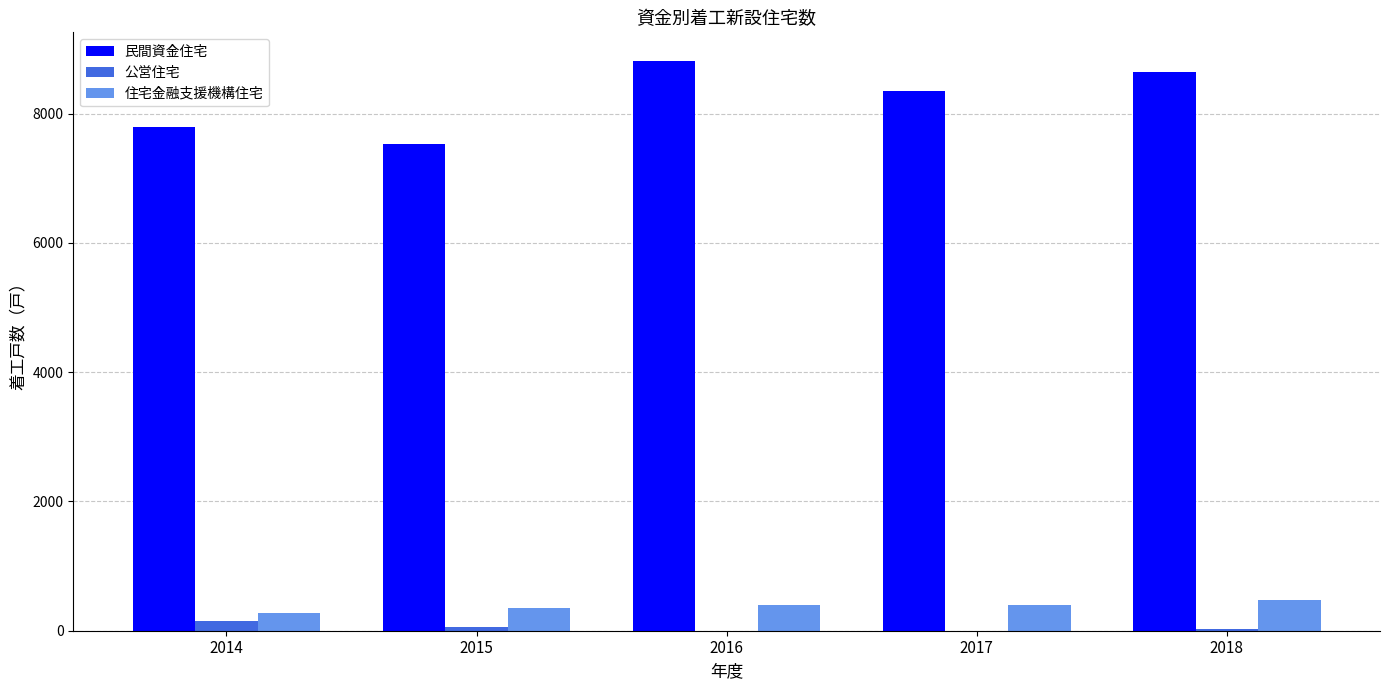

Which series has the largest total across all categories?

民間資金住宅